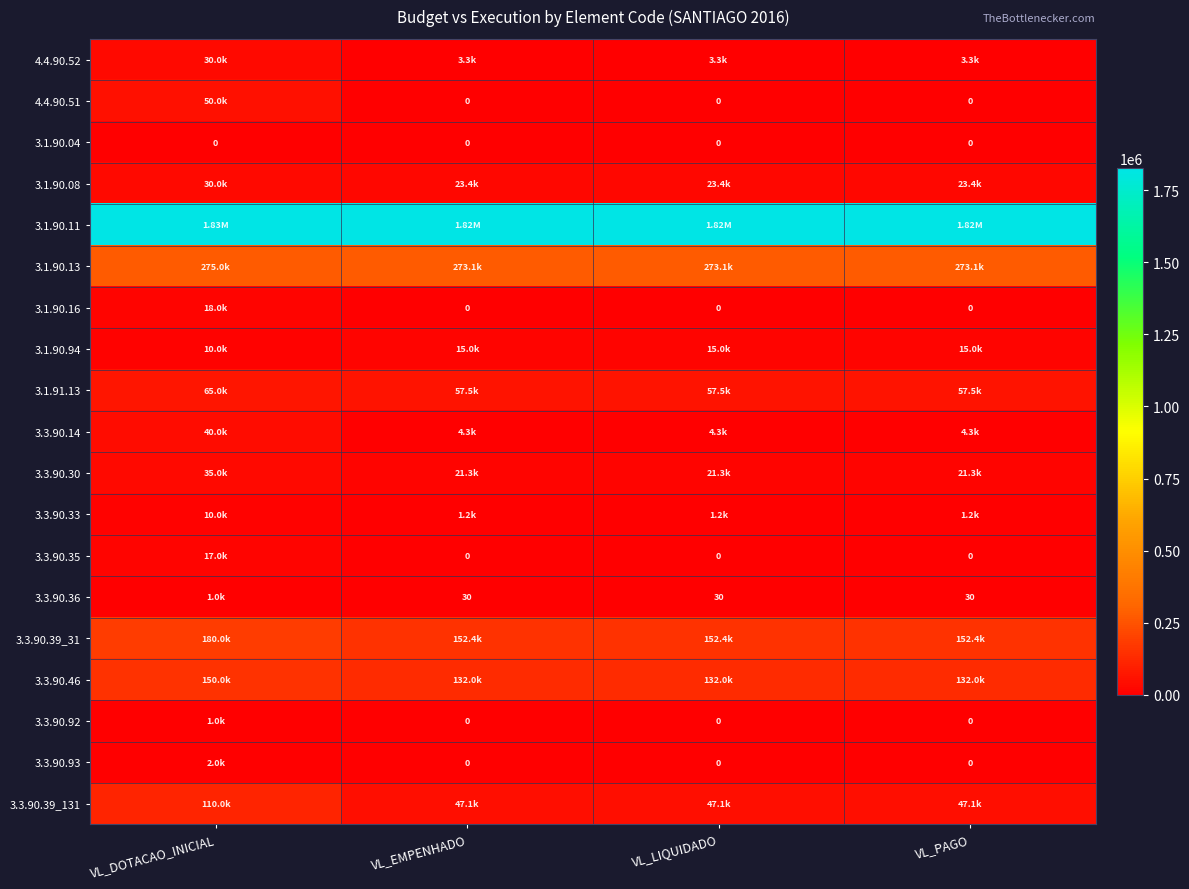

Rank the series at VL_LIQUIDADO from highest to lowest value.

3.1.90.11, 3.1.90.13, 3.3.90.39_31, 3.3.90.46, 3.1.91.13, 3.3.90.39_131, 3.1.90.08, 3.3.90.30, 3.1.90.94, 3.3.90.14, 4.4.90.52, 3.3.90.33, 3.3.90.36, 4.4.90.51, 3.1.90.04, 3.1.90.16, 3.3.90.35, 3.3.90.92, 3.3.90.93